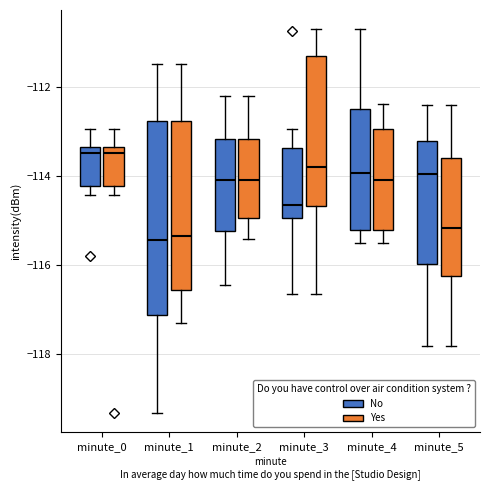

Which box is the tallest, from its lower edge to its upper edge?

minute_1 (No)